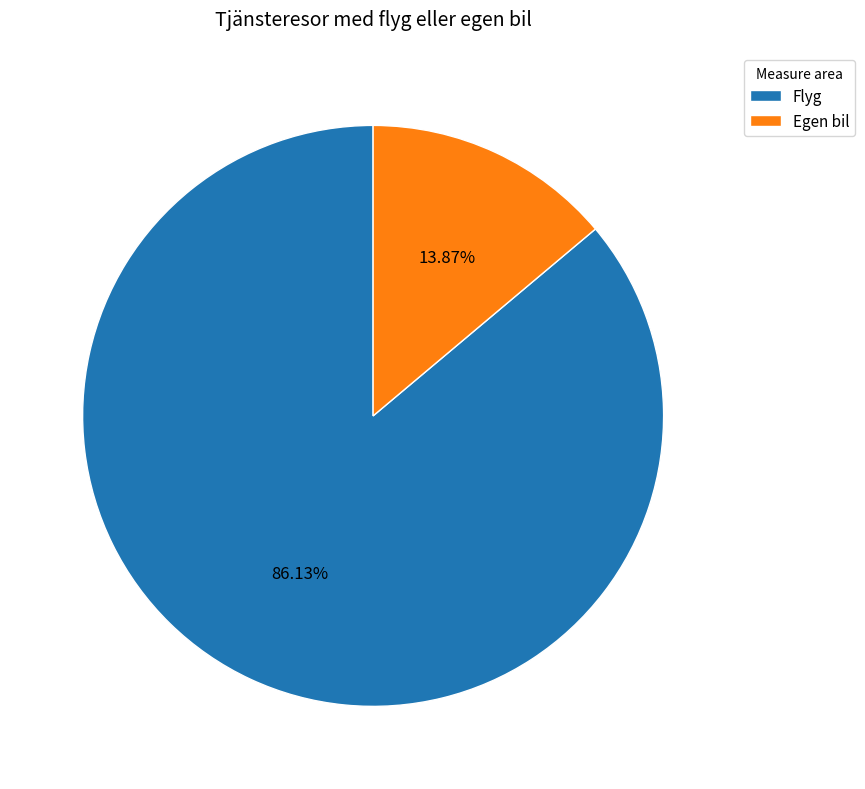

What is the smallest slice in the pie chart?

Egen bil